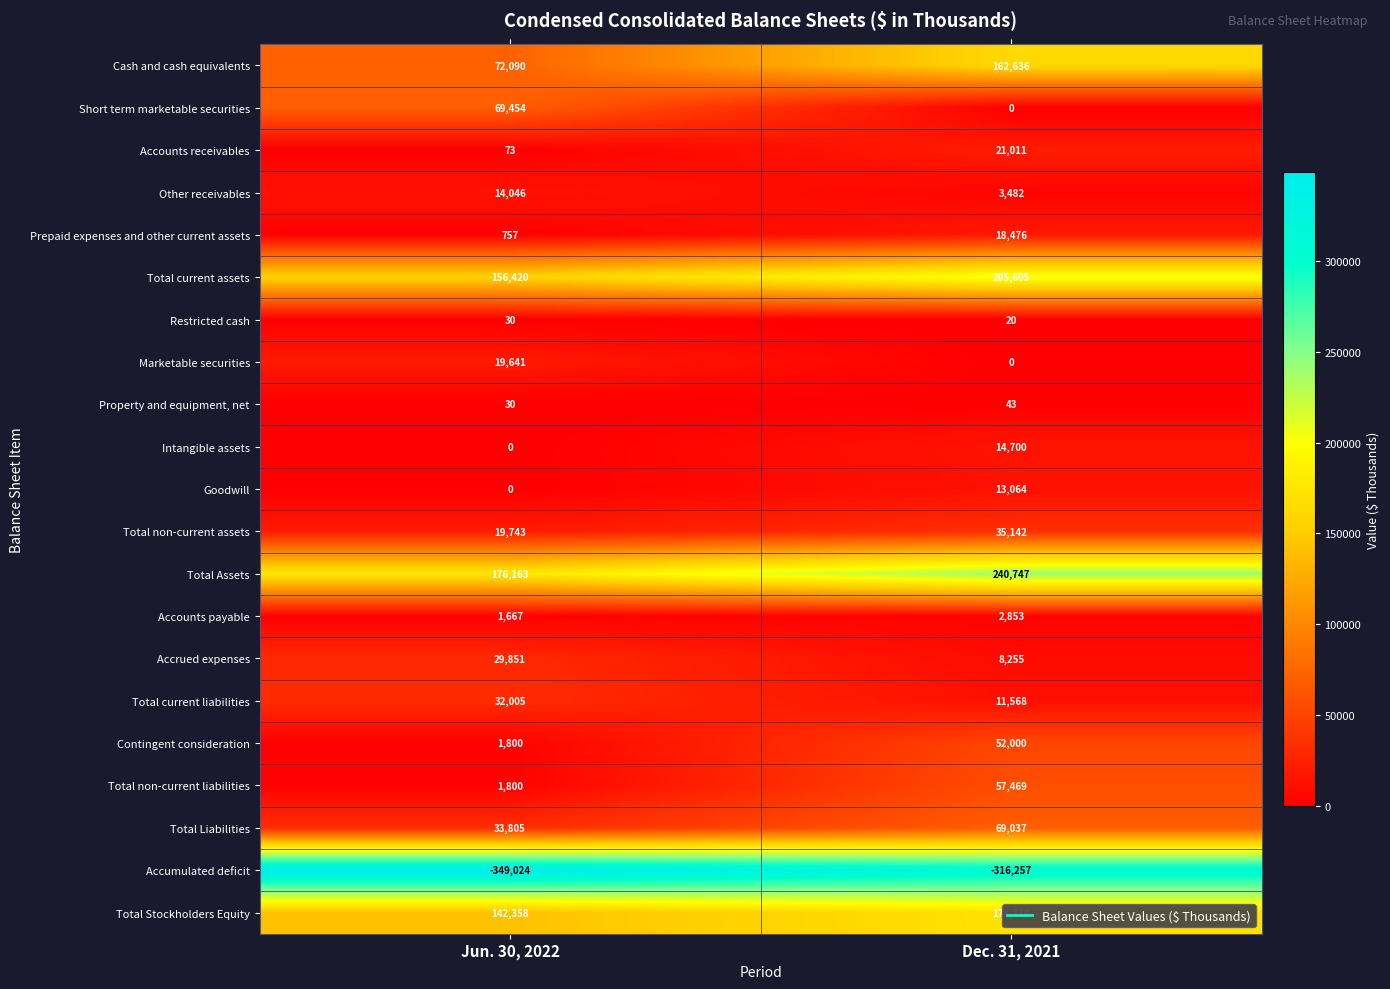

What is the total value across all series at Dec. 31, 2021?

771561